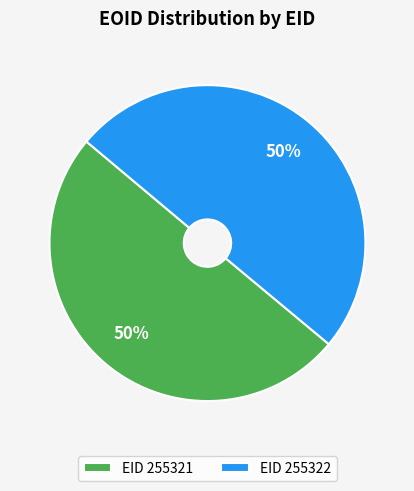

What percentage is the EID 255322 slice, to the nearest percent?

50%